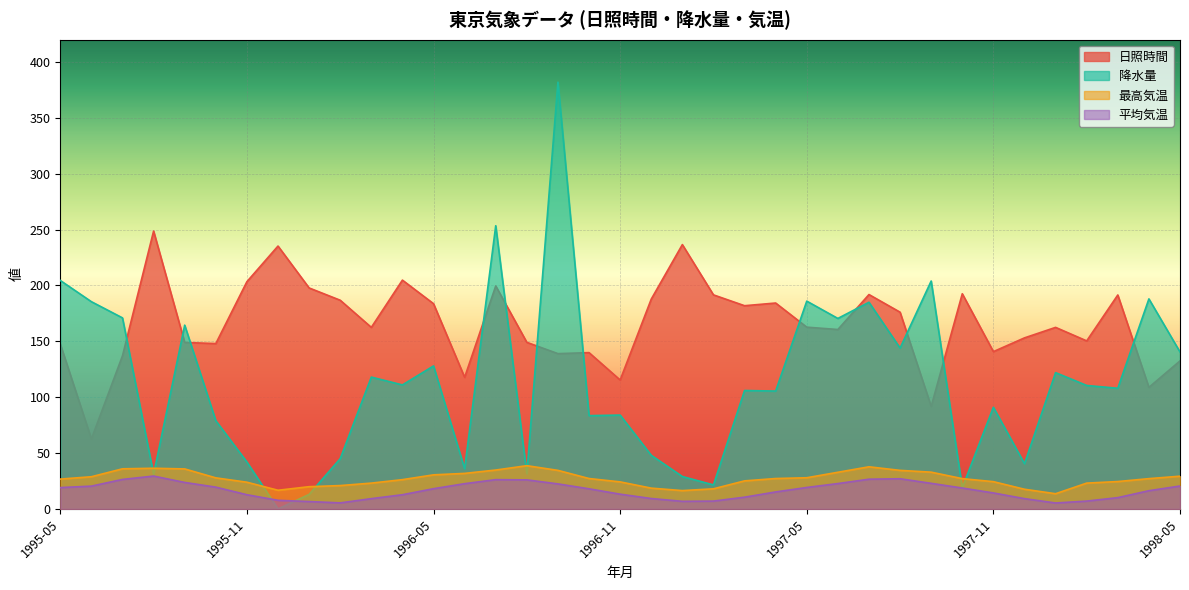

The 降水量 series shows 139.1 at 1995-10. True or false?

False